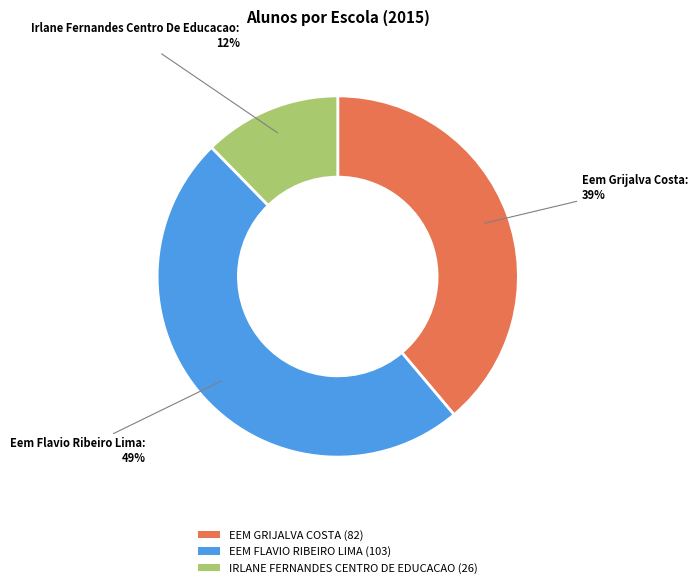

To the nearest percent, what is the average slice percentage?

33%